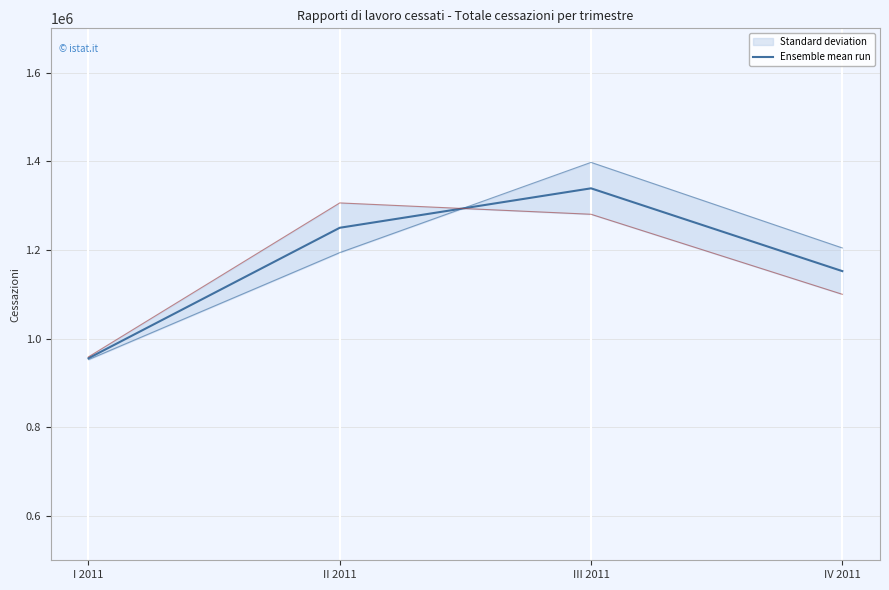

Which label corresponds to the largest value in the chart?

III 2011